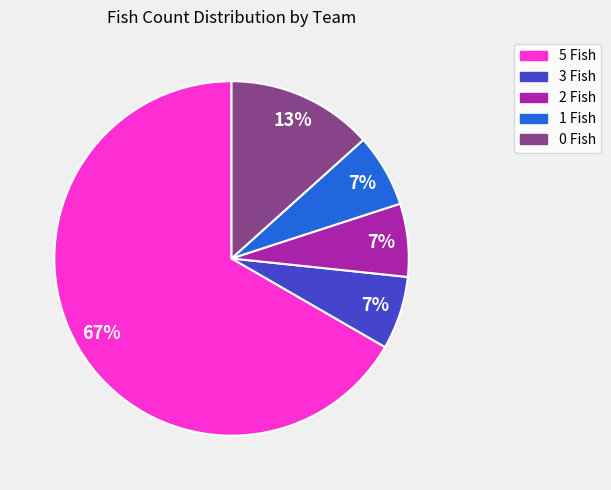

To the nearest percent, what portion does 2 Fish represent?

7%